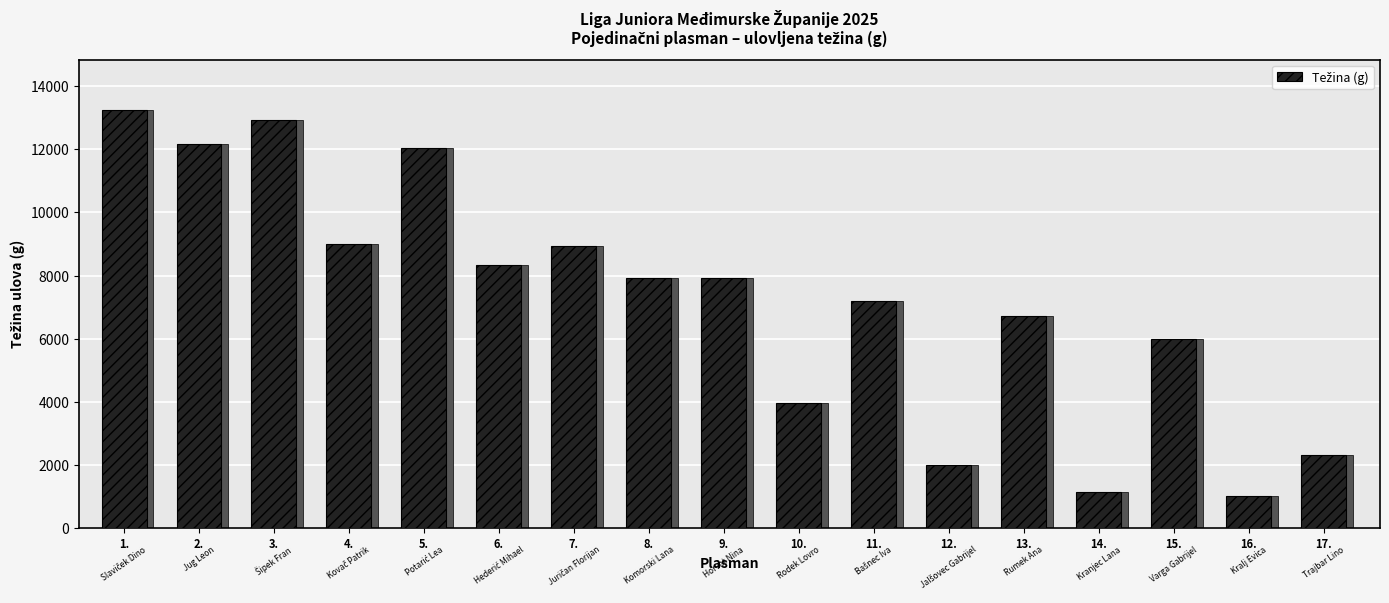

Are the bars grouped side by side (vs. stacked)?

No